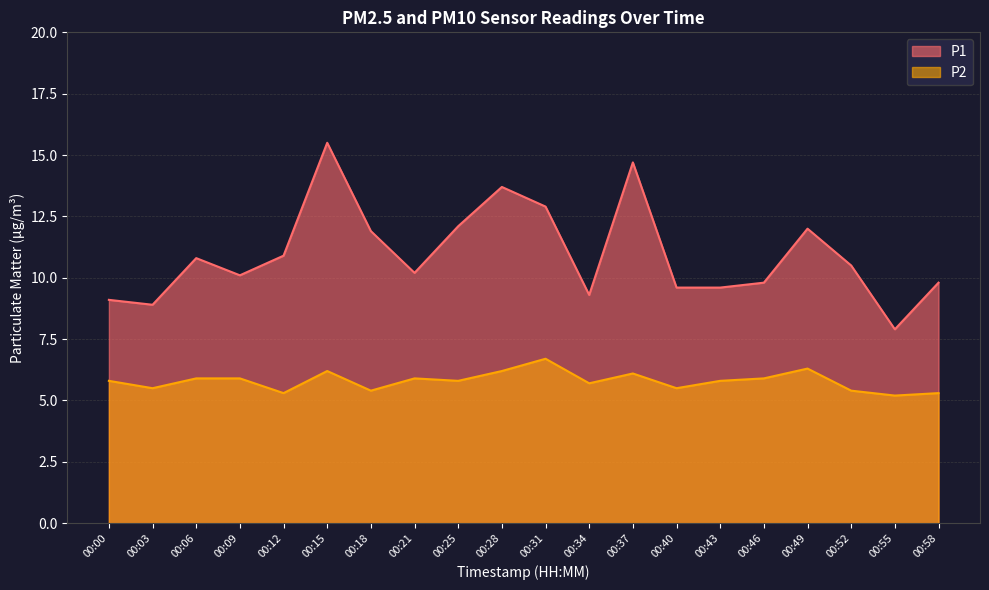

True or false: P2 and P1 intersect in this chart.

False